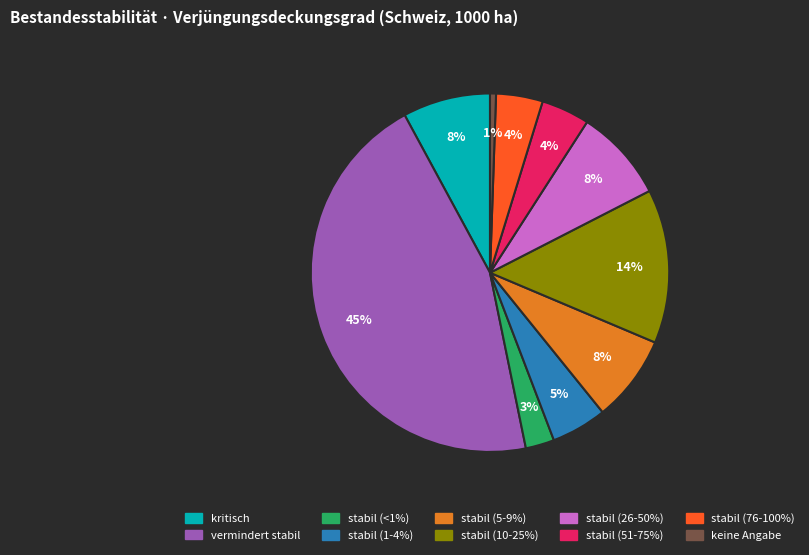

How many segments does this pie chart have?

10